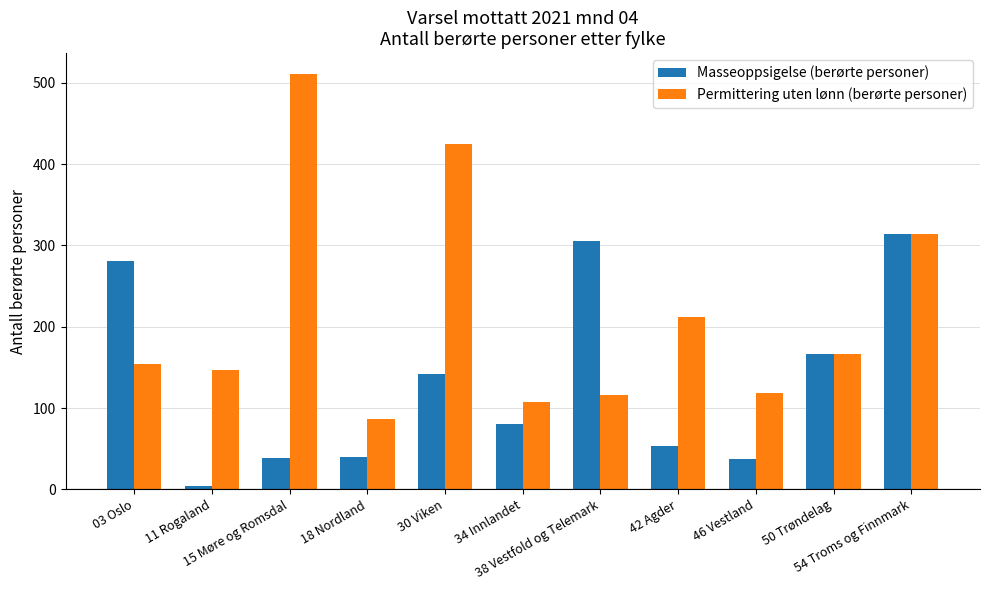

What position from the right is 50 Trøndelag?

2